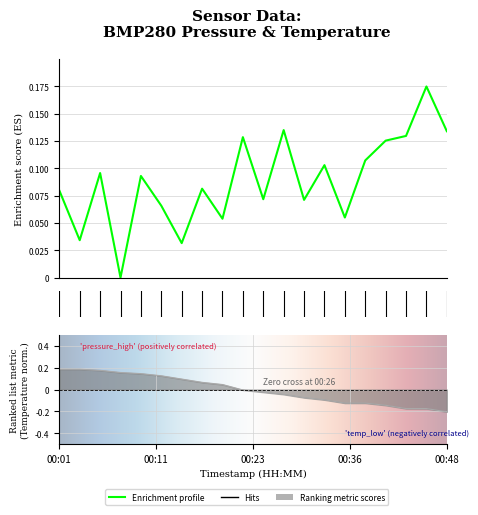

What is the difference between the maximum and minimum values in the temperature series?

0.4